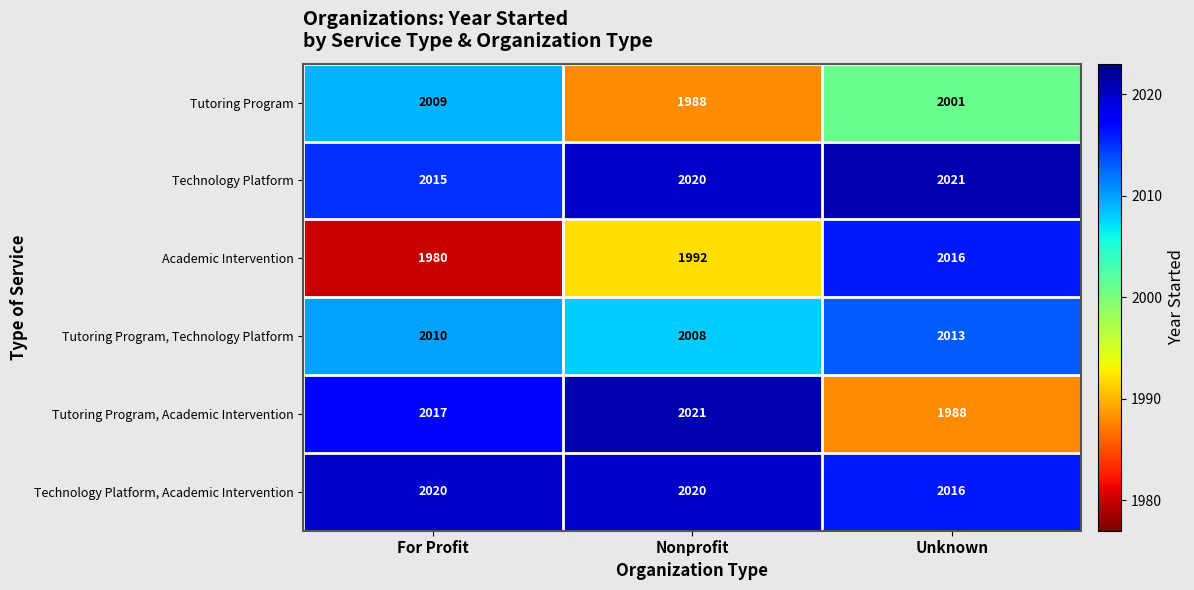

At which category does the chart reach its minimum across all series?

For Profit